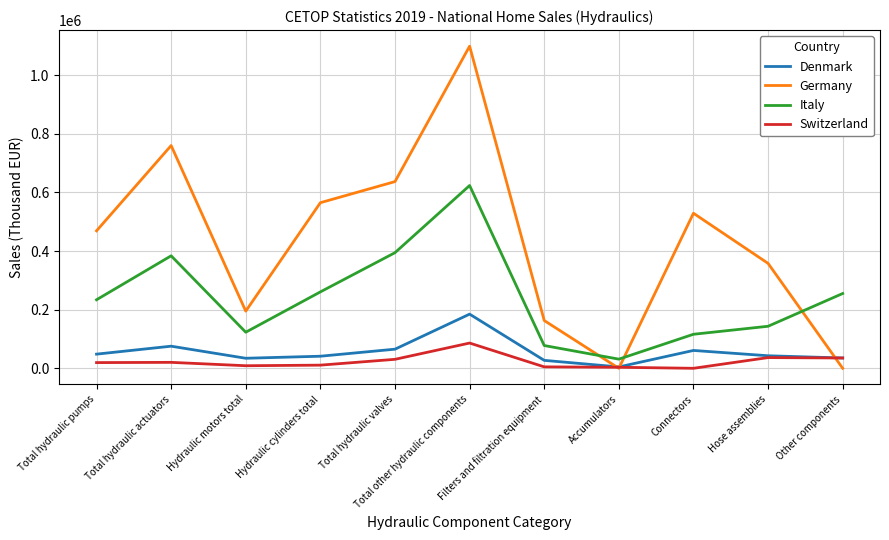

True or false: Germany and Italy cross at least once.

True